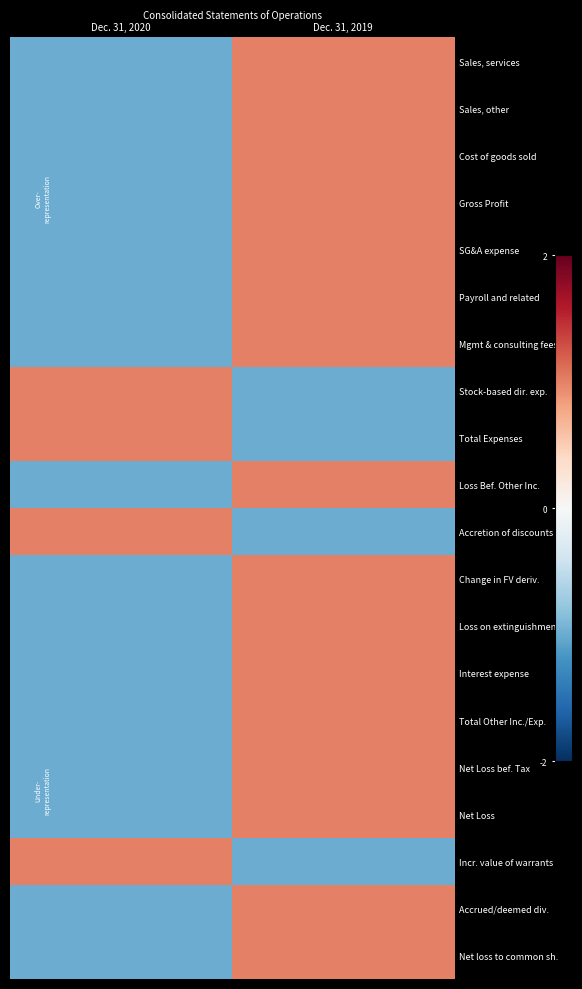

At which category is the sum across all series the highest?

Dec. 31, 2019